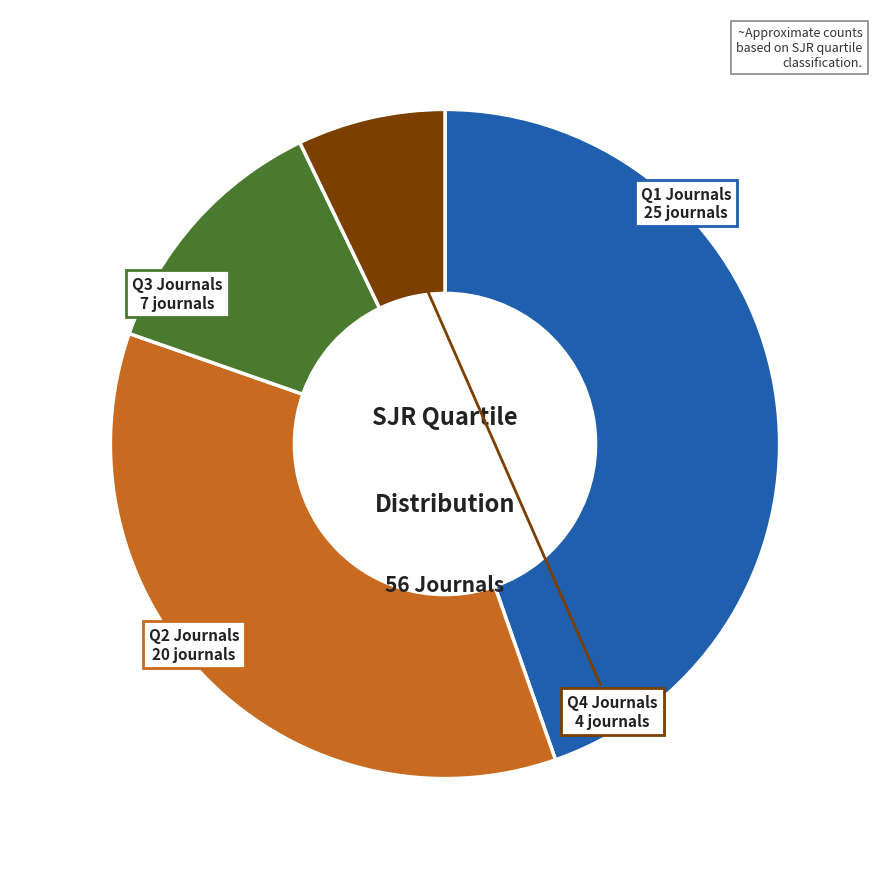

Which slice is the largest?

Q1